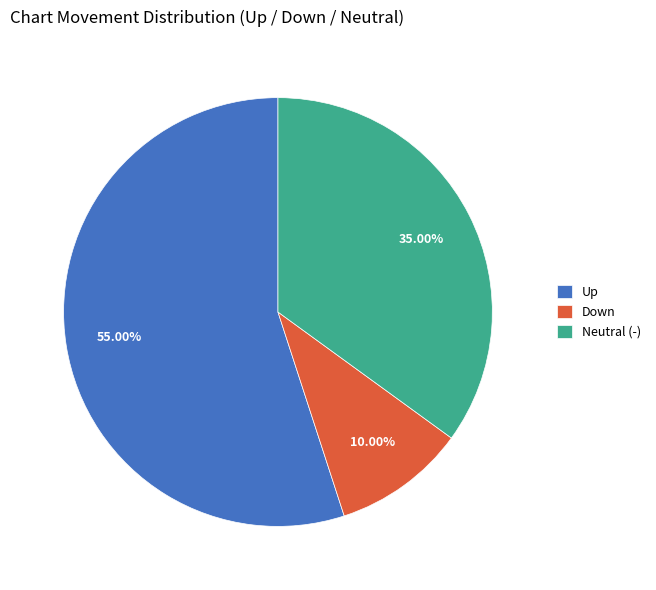

What is the smallest slice in the pie chart?

Down